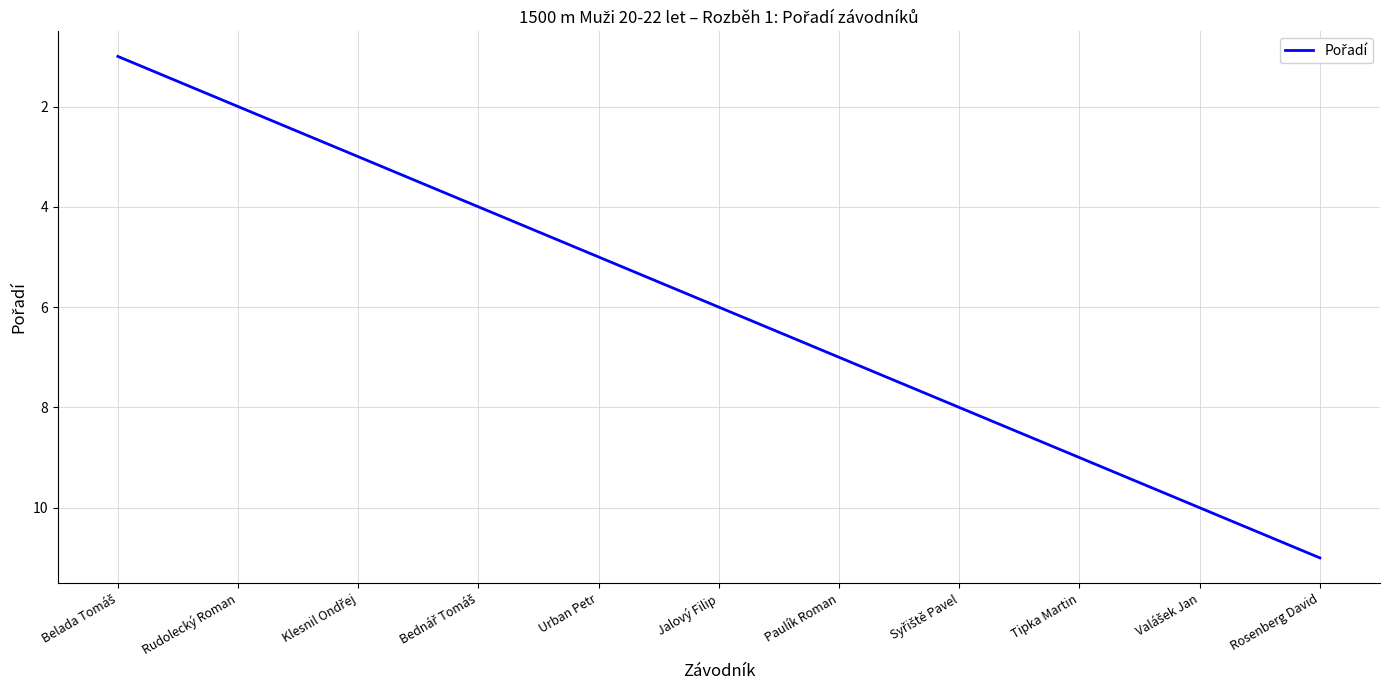

Reading left to right, transcribe all the data shown in this chart.

1	2	3	4	5	6	7	8	9	10	11